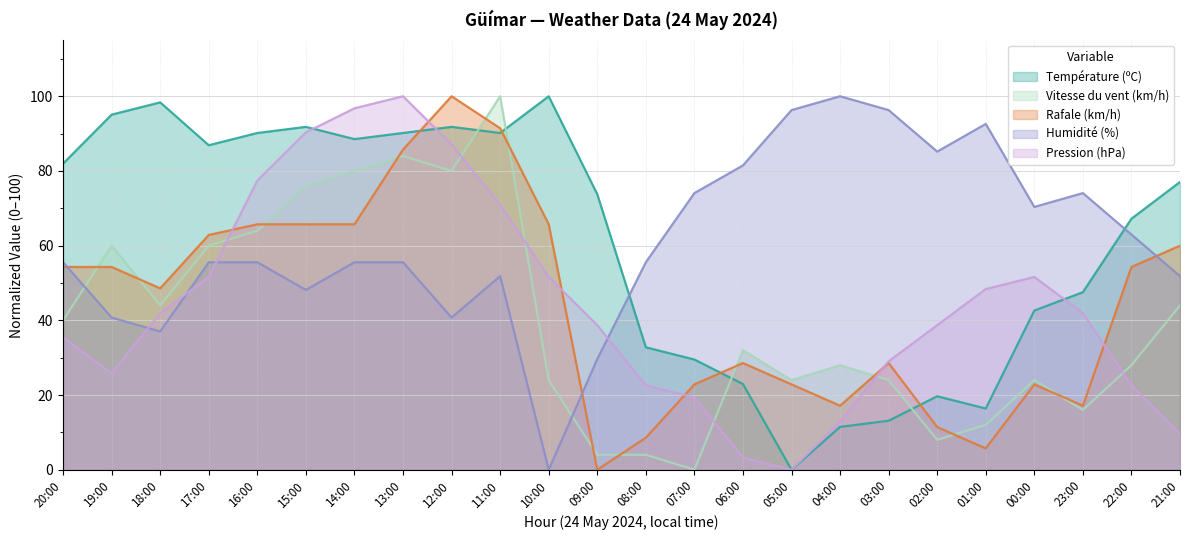

What is the value of the Vitesse du vent (km/h) point at the 17th from the left?

28.0